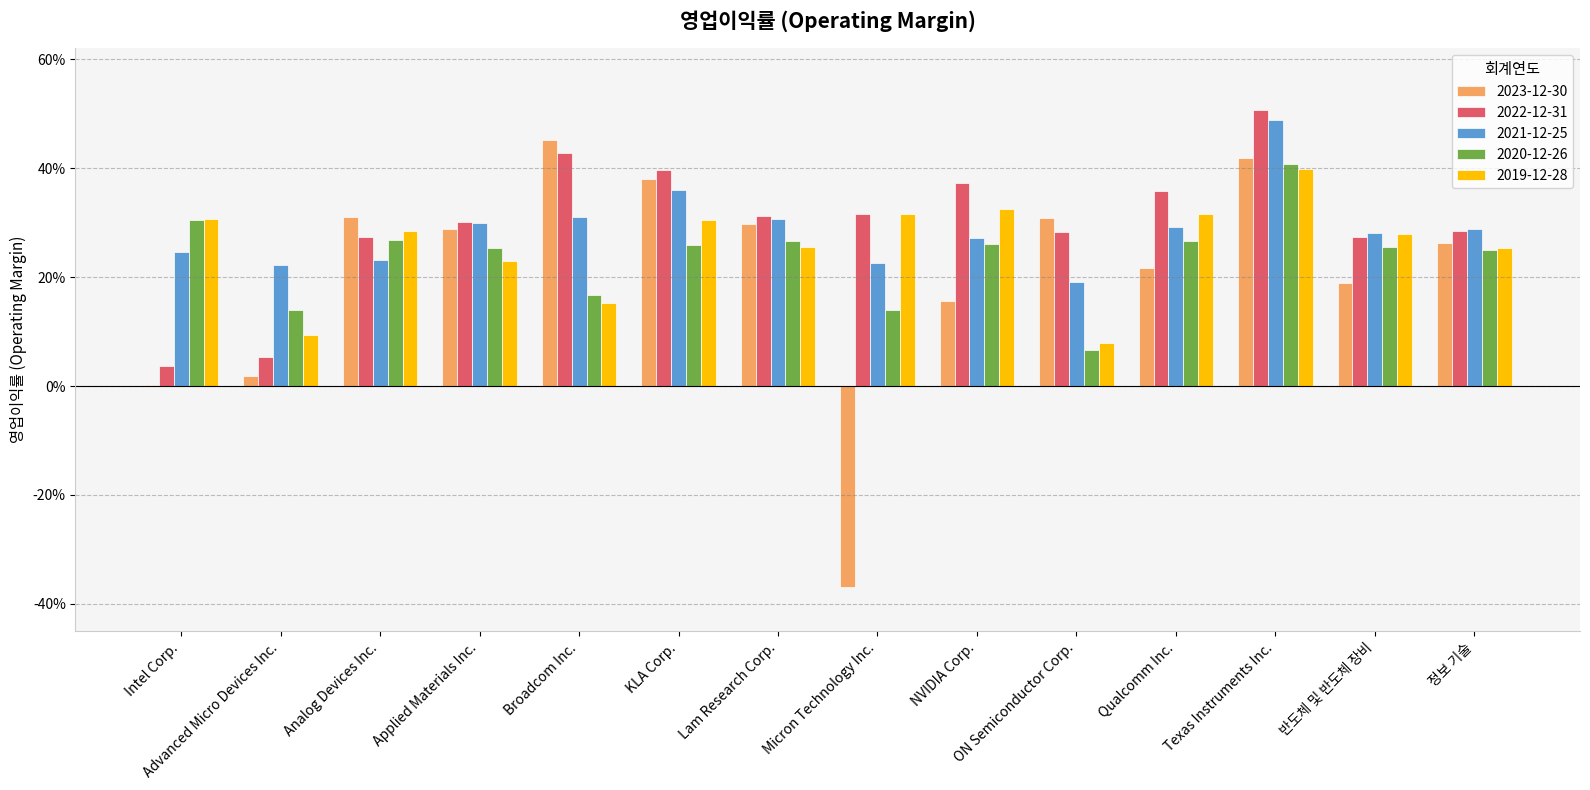

Which label corresponds to the smallest value in the chart?

Micron Technology Inc.